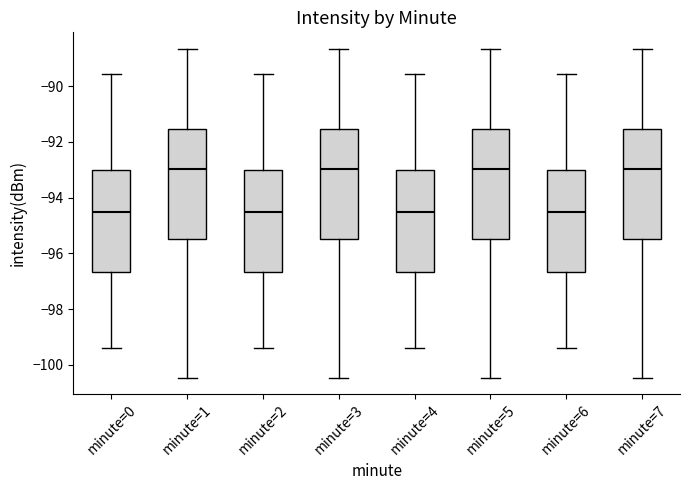

Where does the median line of the box for minute=1 sit on the y-axis? The values are not printed on the chart, so give them approximately, as read against the axis.

-93.0